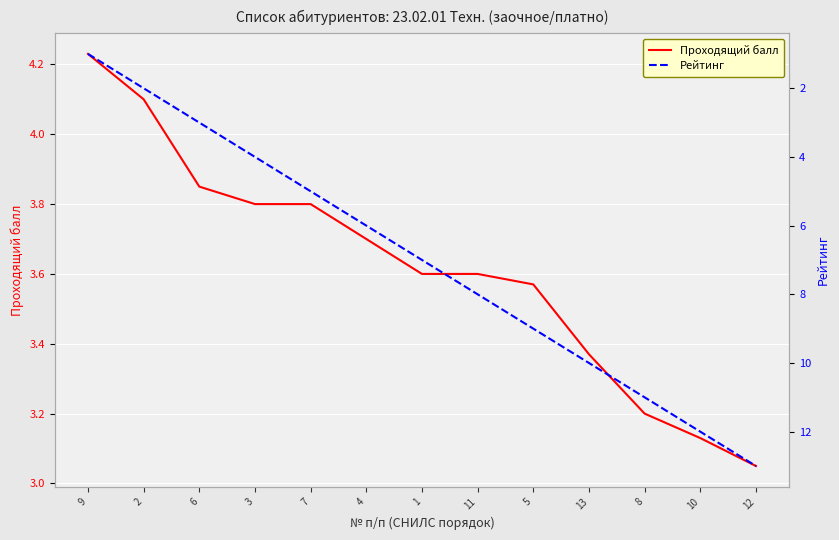

At which category does the chart reach its minimum across all series?

9